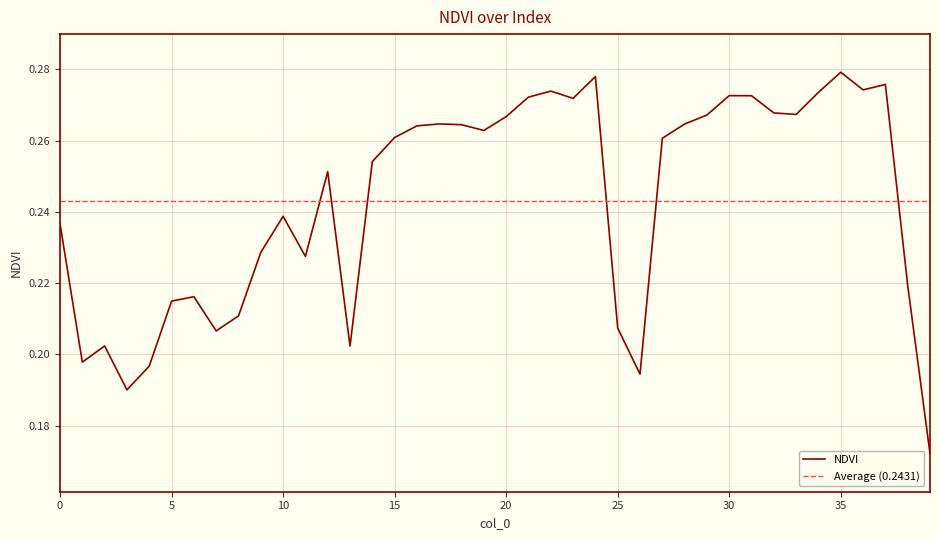

Rank the categories by value from highest to lowest.

35, 24, 37, 36, 22, 34, 30, 31, 21, 23, 32, 33, 29, 20, 17, 28, 18, 16, 19, 15, 27, 14, 12, 10, 0, 9, 11, 38, 6, 5, 8, 25, 7, 2, 13, 1, 4, 26, 3, 39